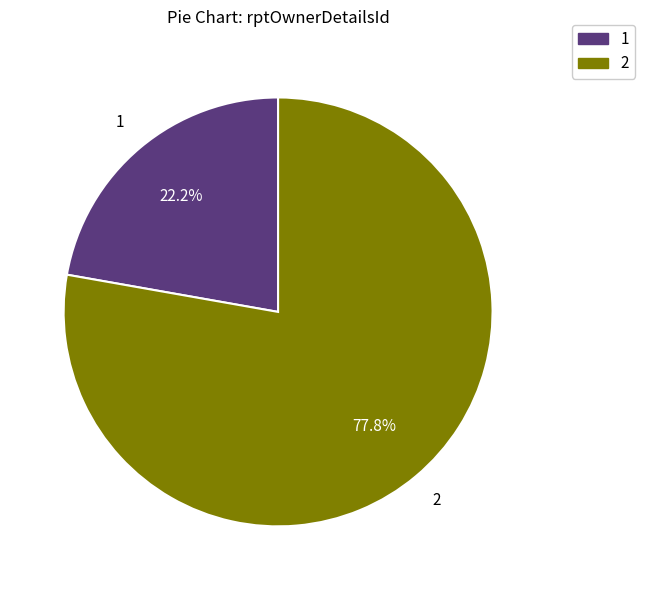

Which category has the biggest portion of the pie?

2